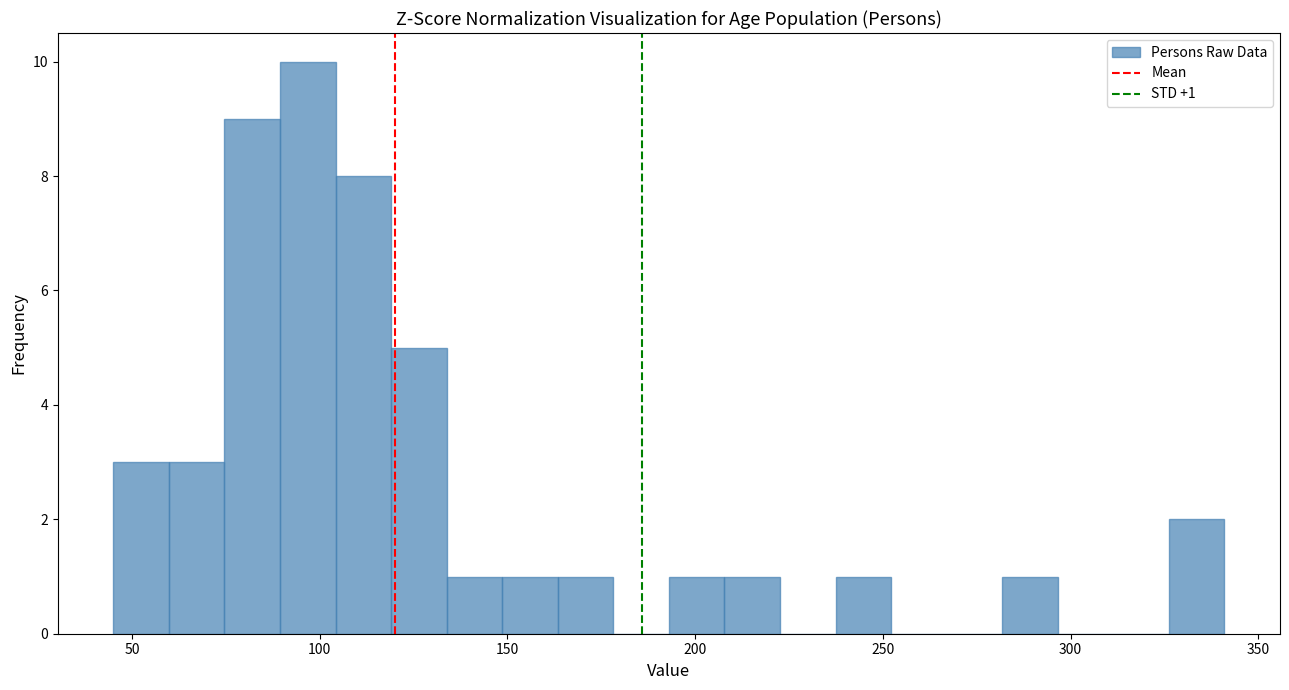

Read against the x-axis, roughly where is the centre of the tallest bar?

95